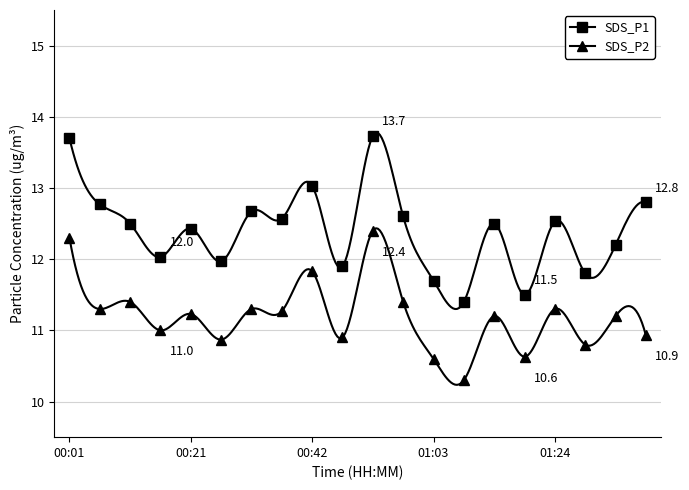

Between 00:06 and 00:21, which is larger?

00:06